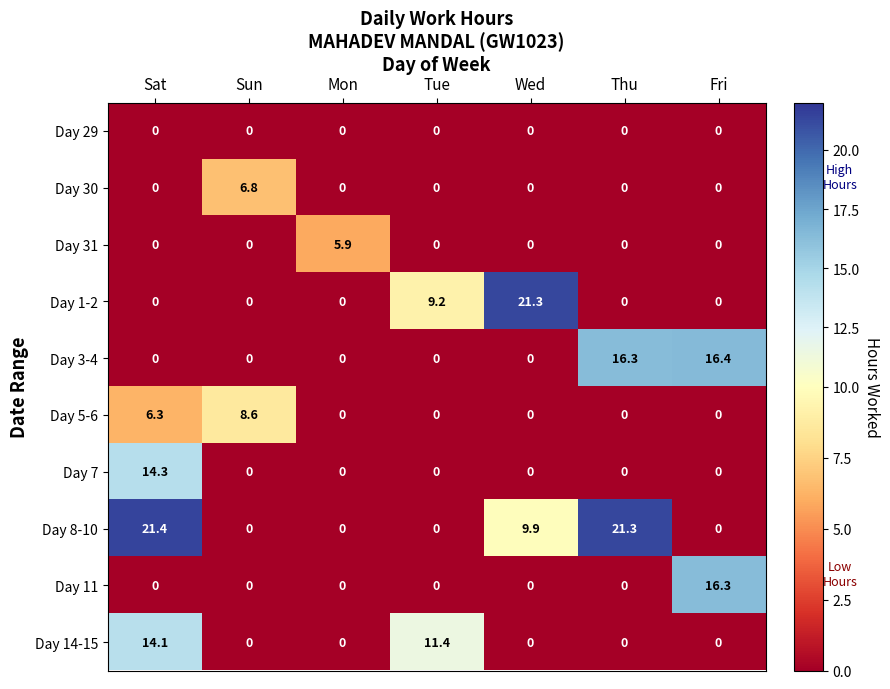

The value of Day 7 at Sat is 23.0. True or false?

False